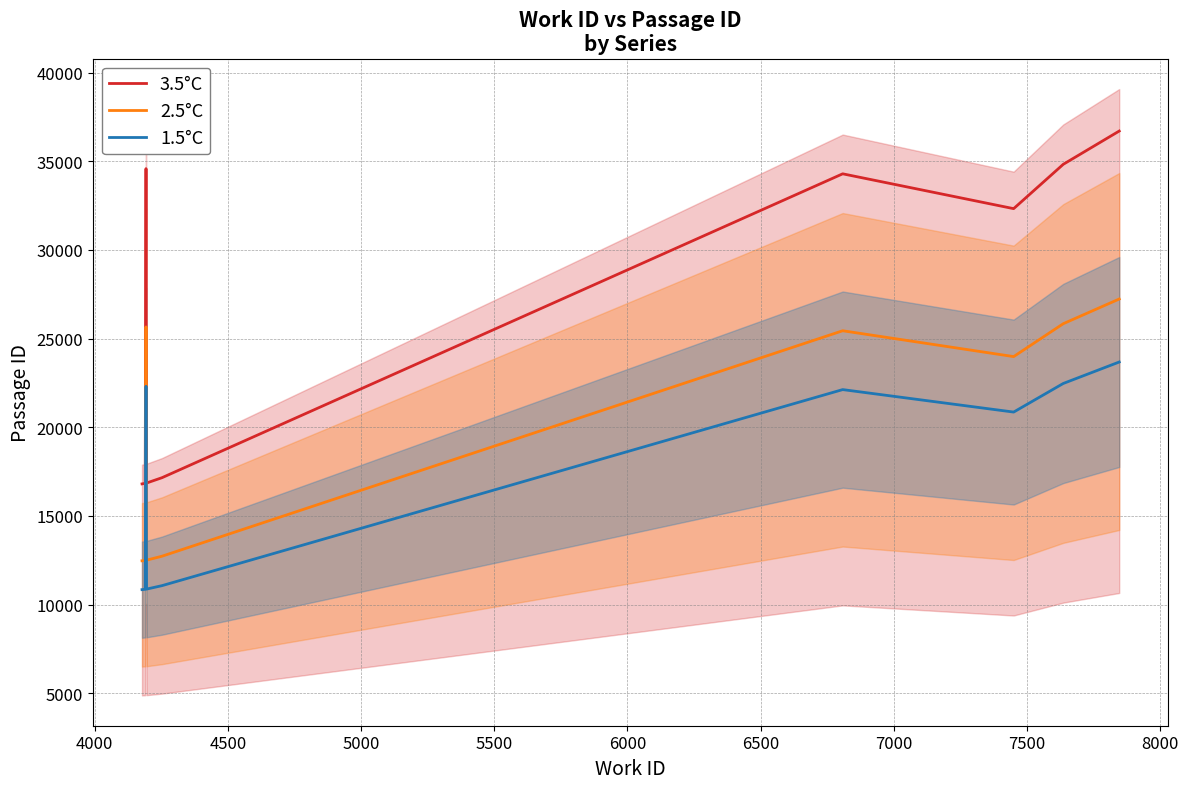

What are all the series names shown in the legend?

3.5°C, 2.5°C, 1.5°C